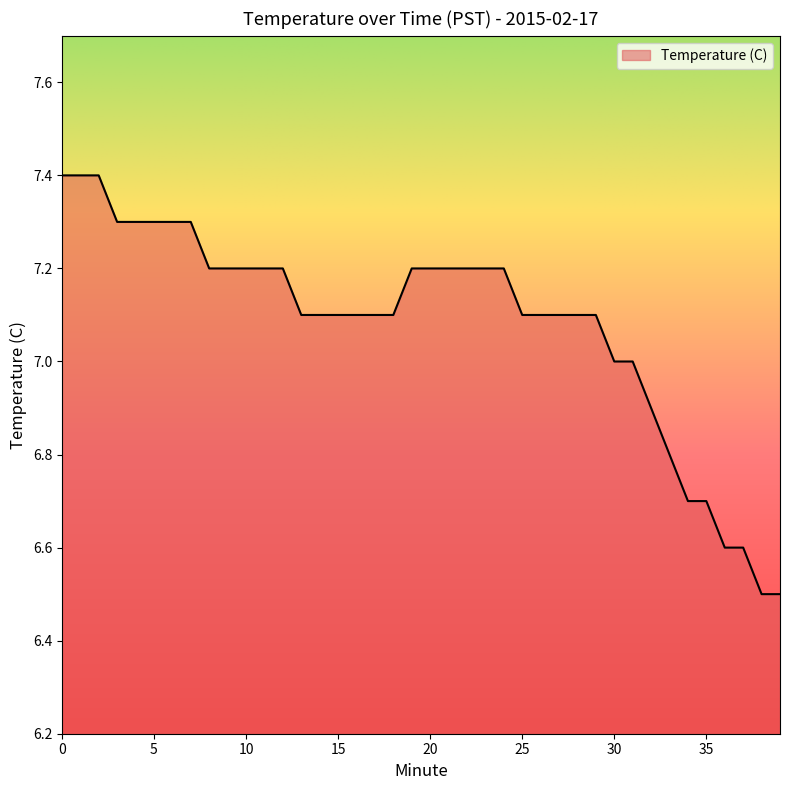

What is the difference between the maximum and minimum values?

0.9